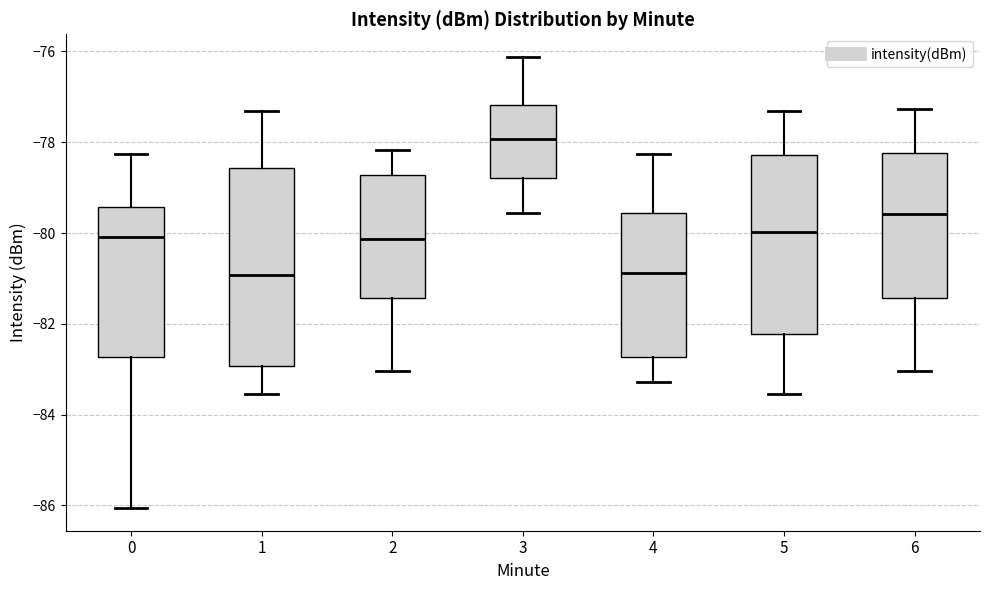

Reading left to right, read every box against the y-axis: the position of its median line, the range the box covers, and the ends of its whiskers. The values are not printed on the chart, so give them approximately, as read against the axis.

0: median -80.0, box -82.8 to -79.4, whiskers -86.0 to -78.2
1: median -81.0, box -83.0 to -78.6, whiskers -83.6 to -77.4
2: median -80.2, box -81.4 to -78.8, whiskers -83.0 to -78.2
3: median -78.0, box -78.8 to -77.2, whiskers -79.6 to -76.2
4: median -80.8, box -82.8 to -79.6, whiskers -83.2 to -78.2
5: median -80.0, box -82.2 to -78.2, whiskers -83.6 to -77.4
6: median -79.6, box -81.4 to -78.2, whiskers -83.0 to -77.2